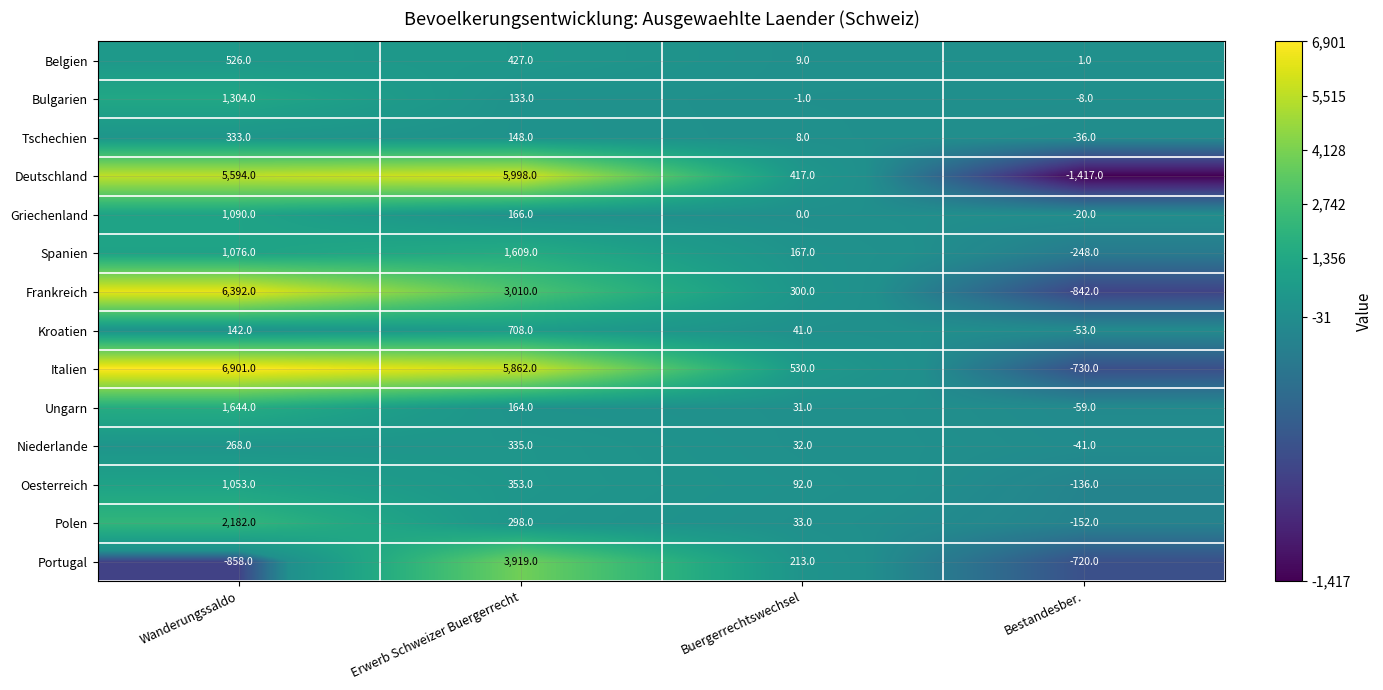

True or false: Deutschland has a value of 9270 at Wanderungssaldo.

False